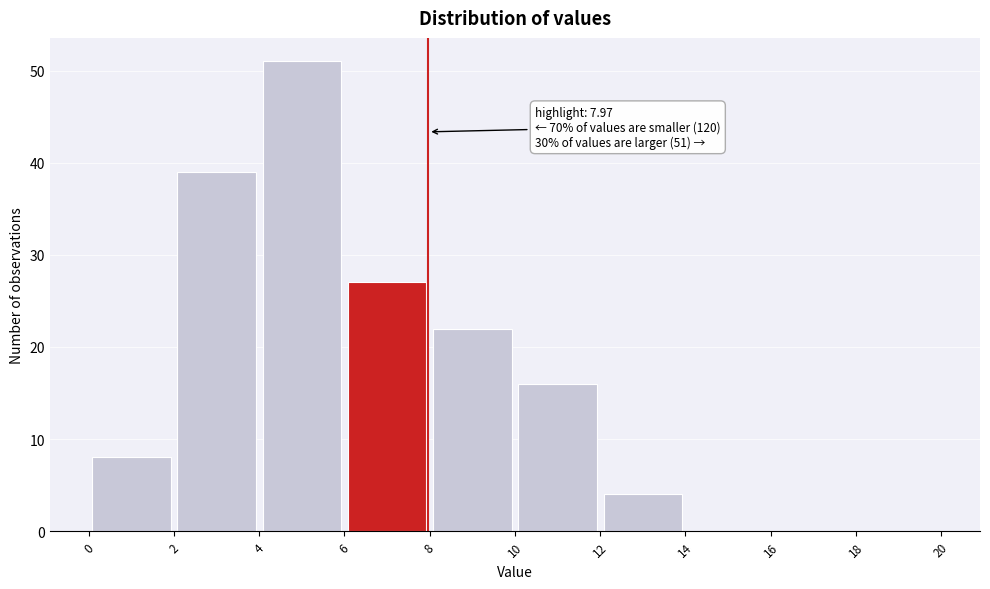

Which range on the x-axis has the tallest bar?

4 to 6